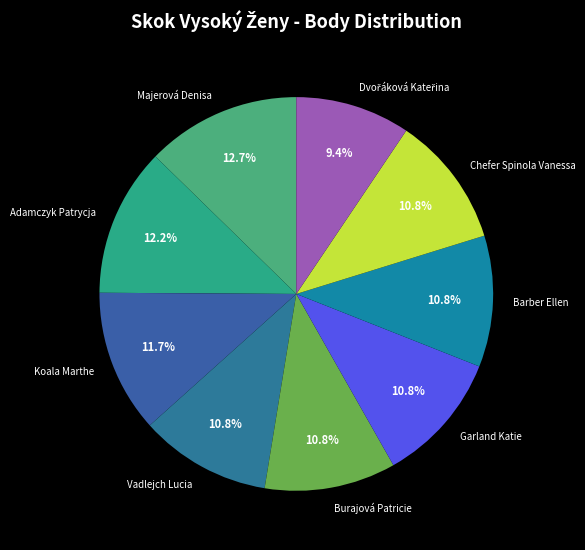

Between Garland Katie and Koala Marthe, which is larger?

Koala Marthe